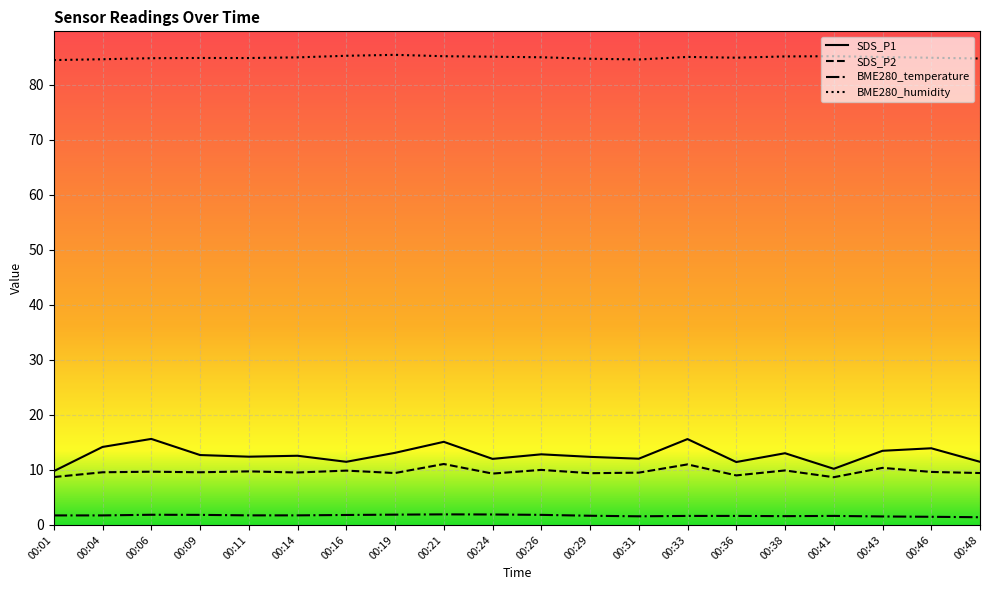

Does the chart display data point markers on the line(s)?

No